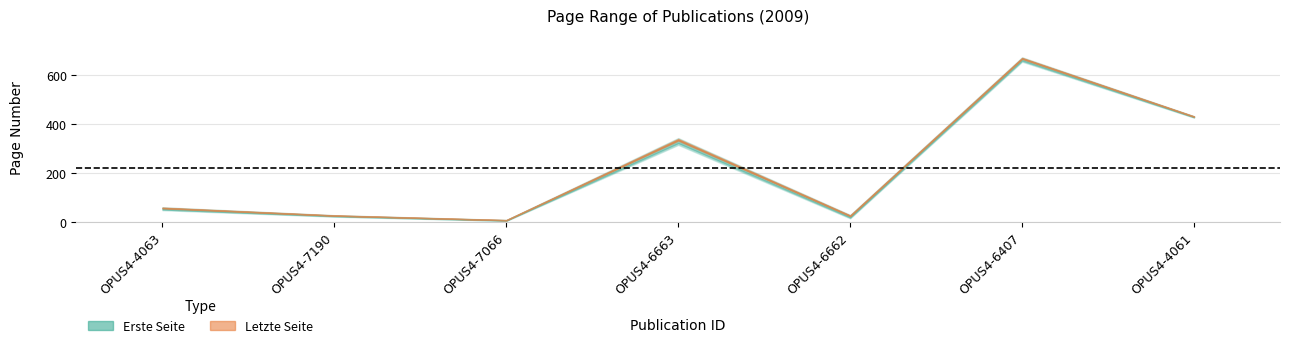

Which series changed the most between OPUS4-7190 and OPUS4-7066?

Letzte Seite